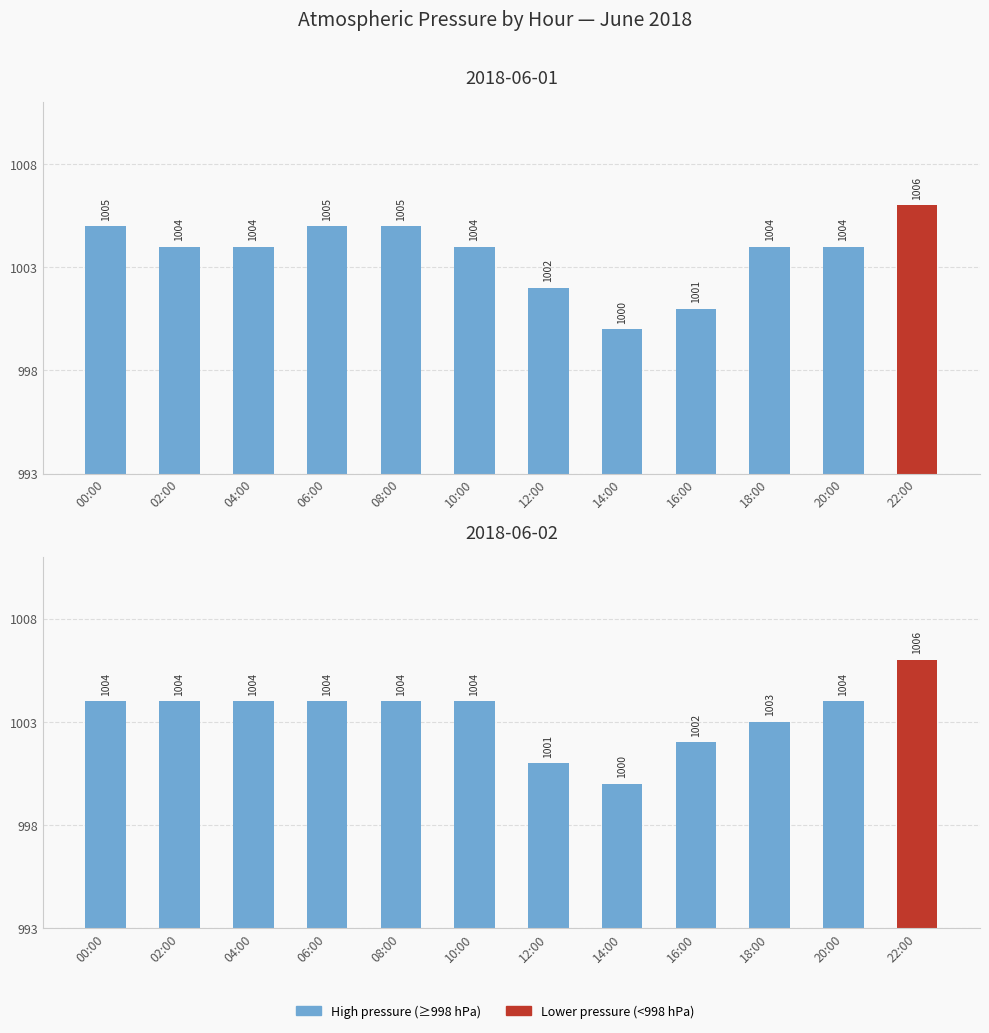

Which label corresponds to the smallest value in the chart?

14:00